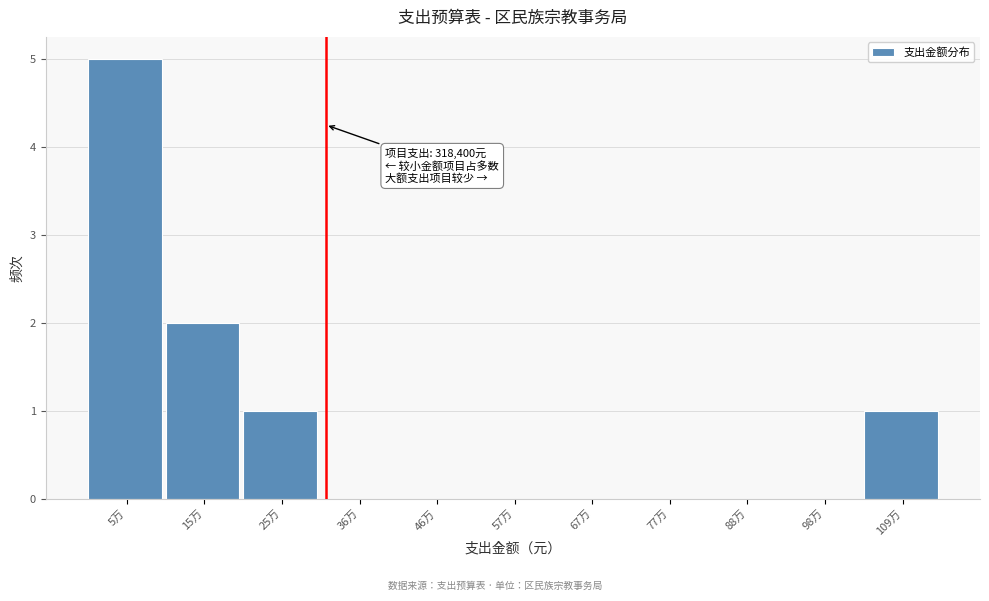

Reading left to right, extract all data points from this chart.

5万=5	15万=2	25万=1	36万=0	46万=0	57万=0	67万=0	77万=0	88万=0	98万=0	109万=1